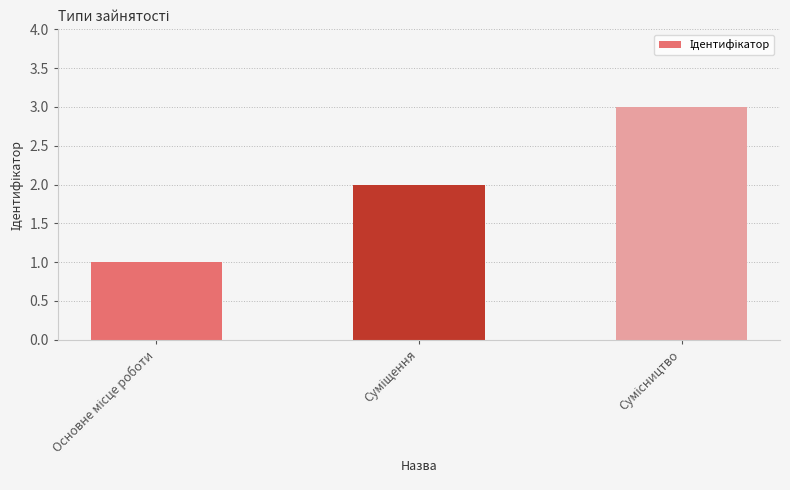

How many bars are there in total?

3